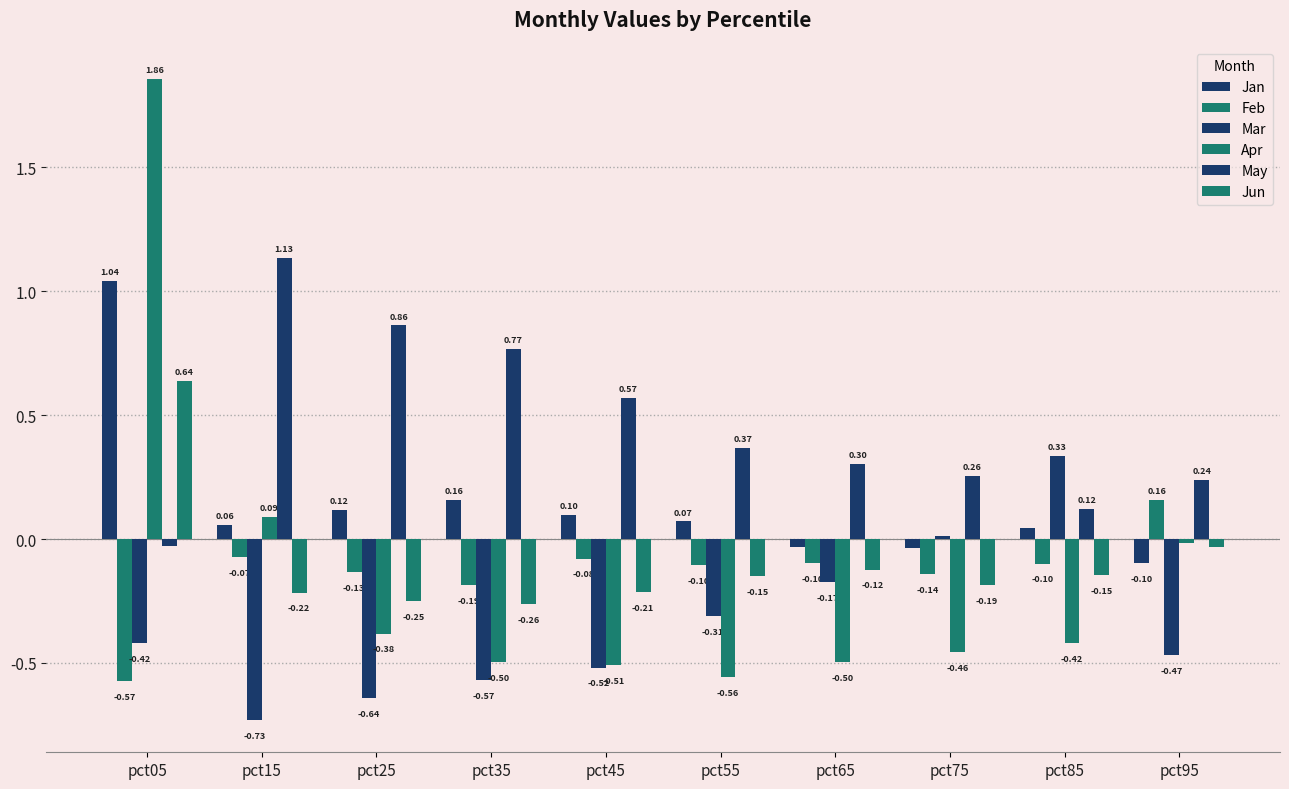

What value does the Feb series have at pct85?

-0.1